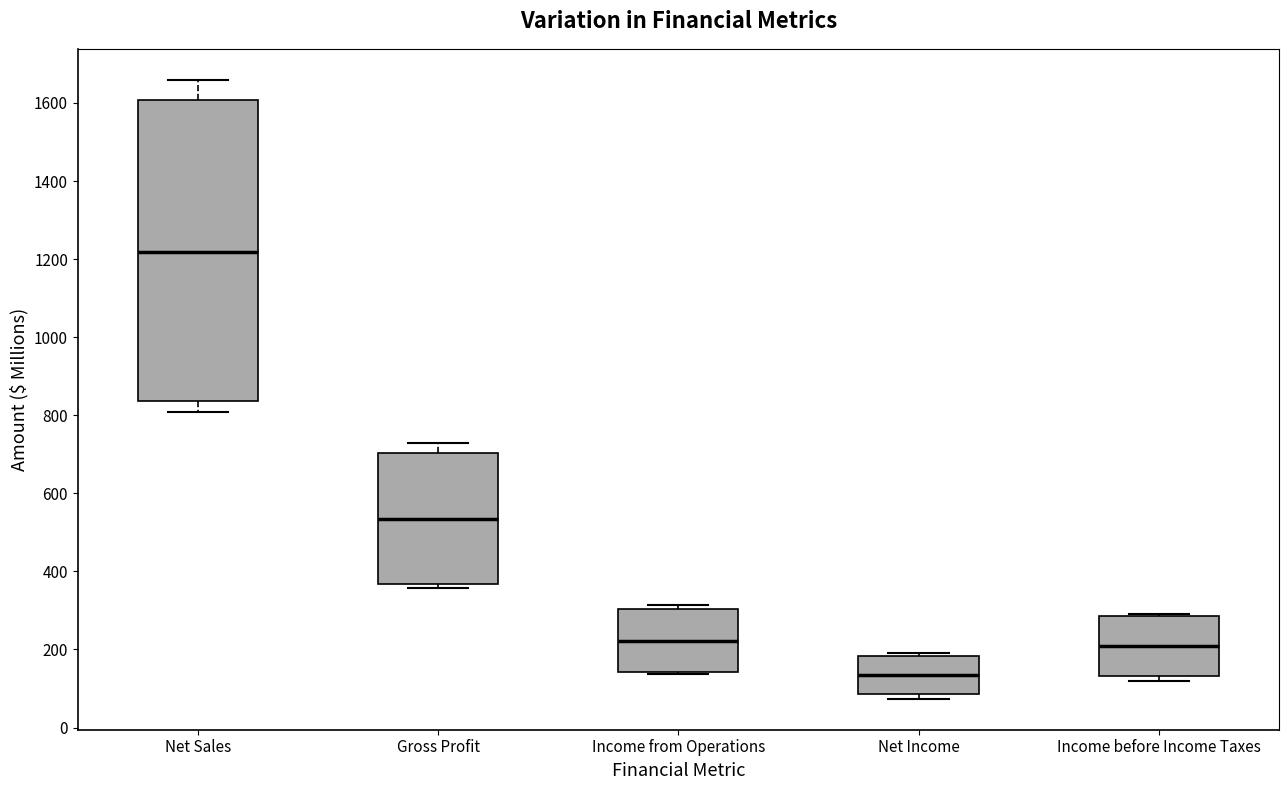

Where does the median line of the box for Income before Income Taxes sit on the y-axis? The values are not printed on the chart, so give them approximately, as read against the axis.

200